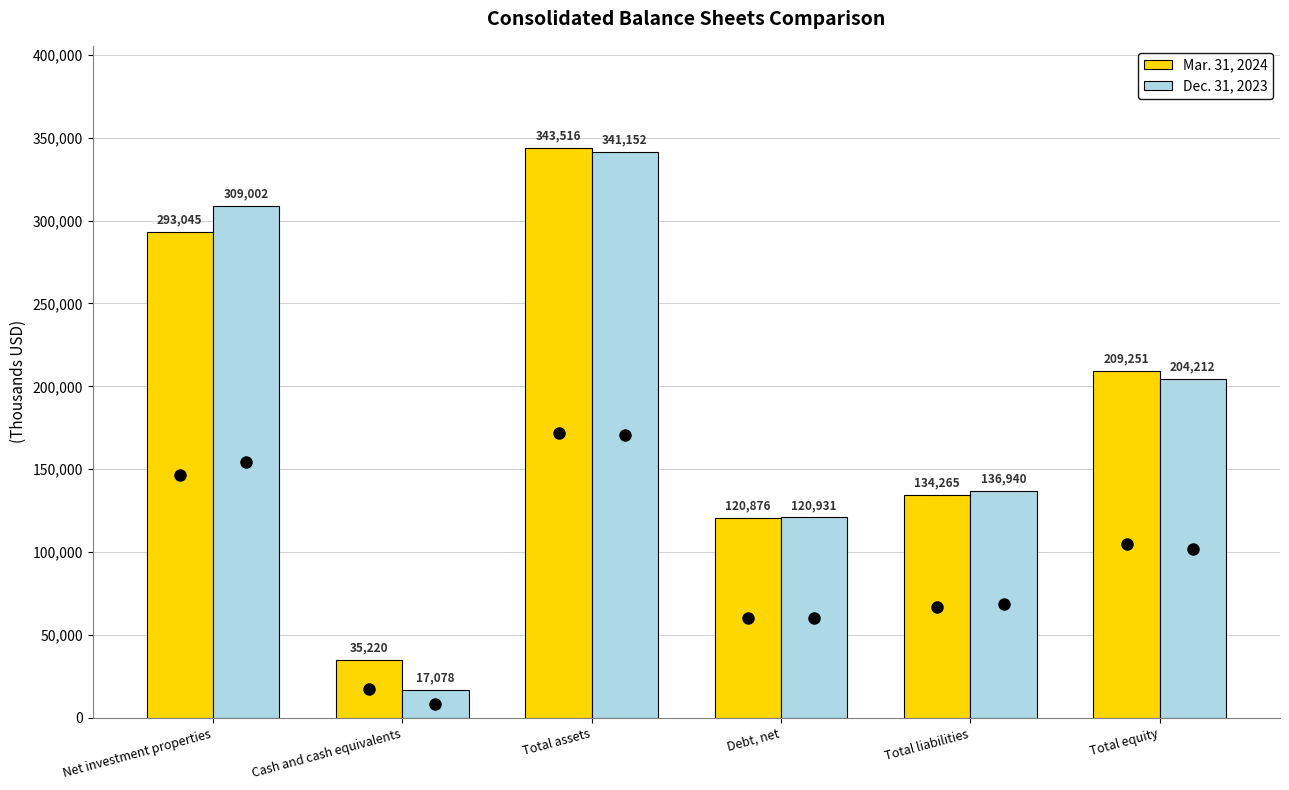

What is the average value of the Mar. 31, 2024 series?

189362